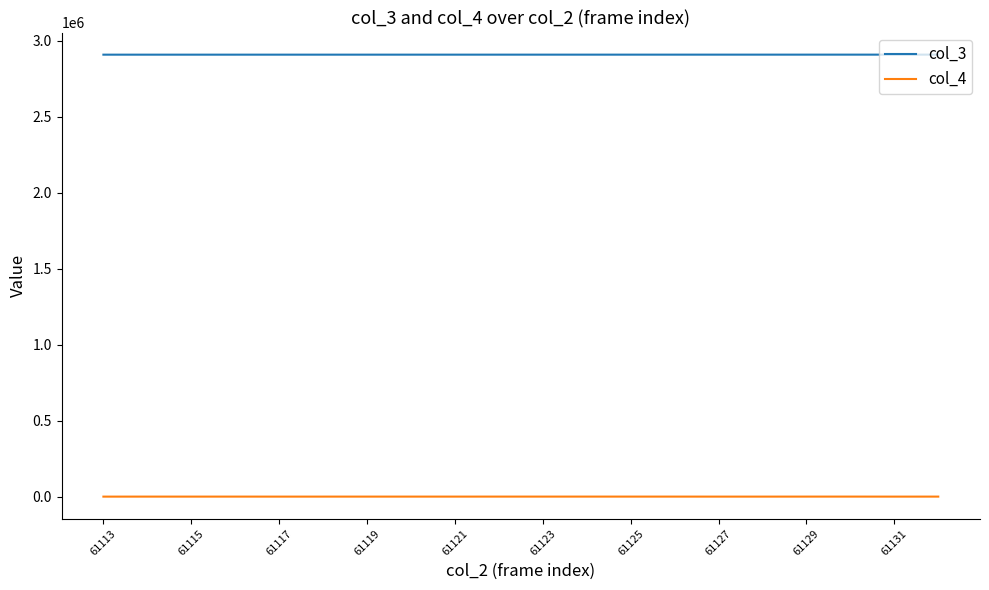

What is the difference between the maximum and minimum values in the col_4 series?

199